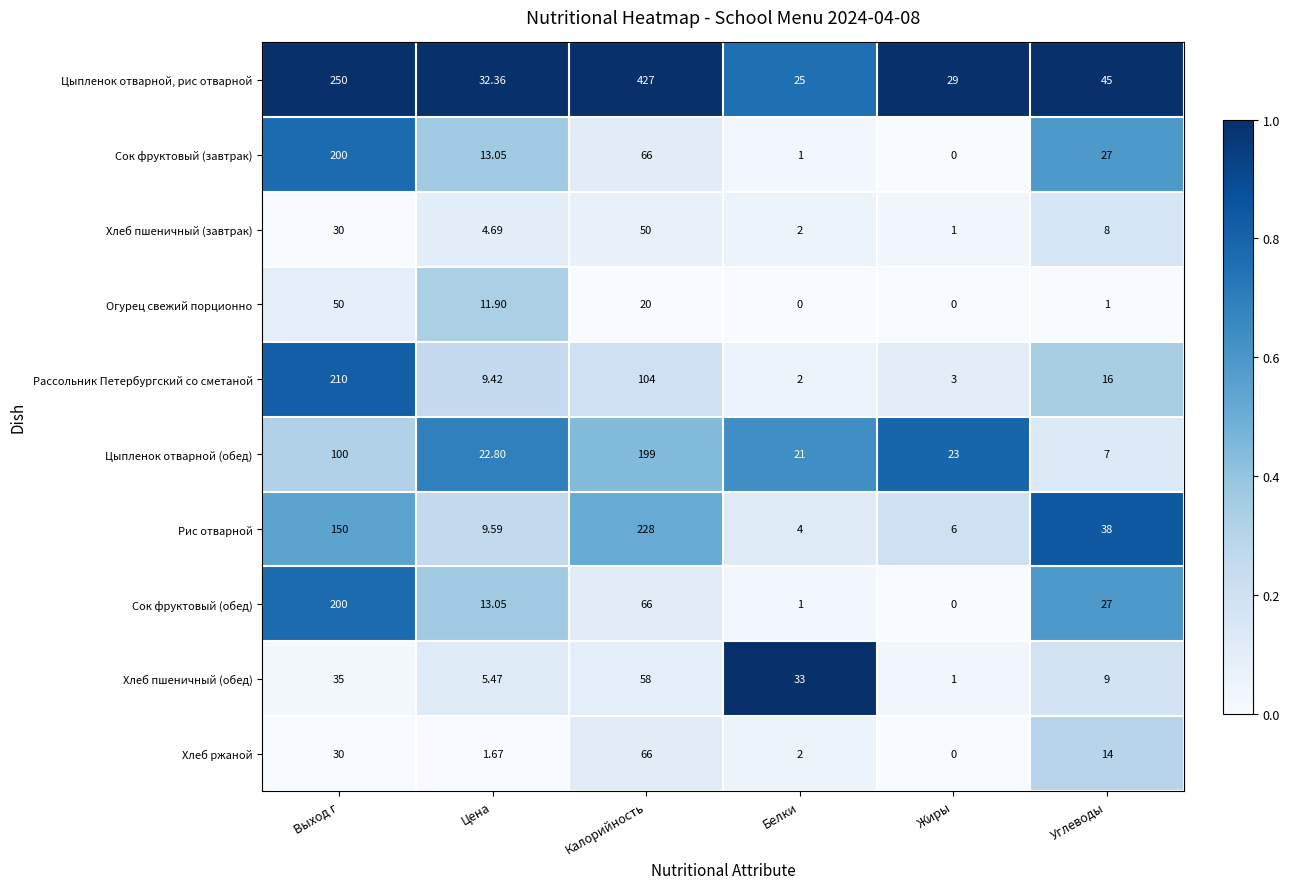

Which series changed the most between Выход г and Цена?

Цыпленок отварной, рис отварной